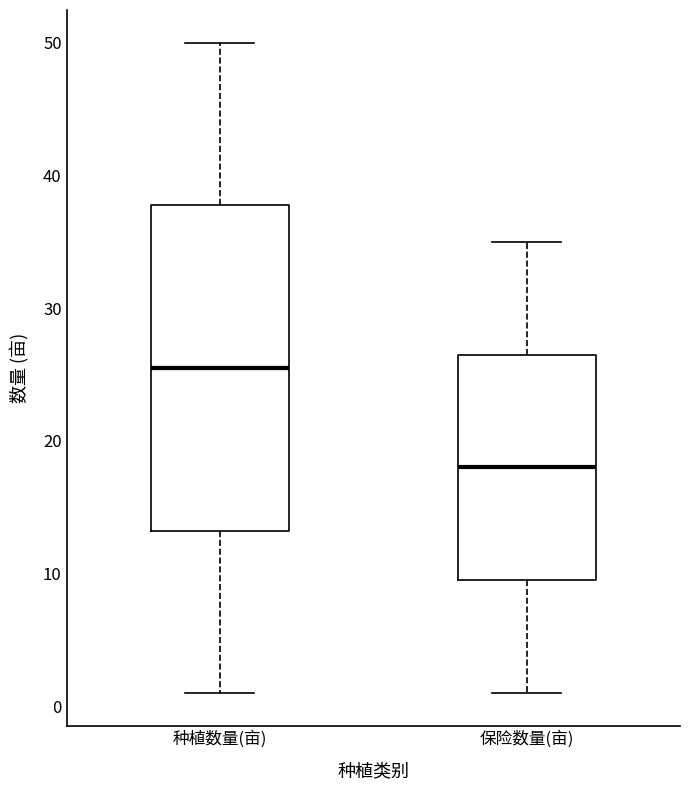

Which box has the lowest median line?

保险数量(亩)